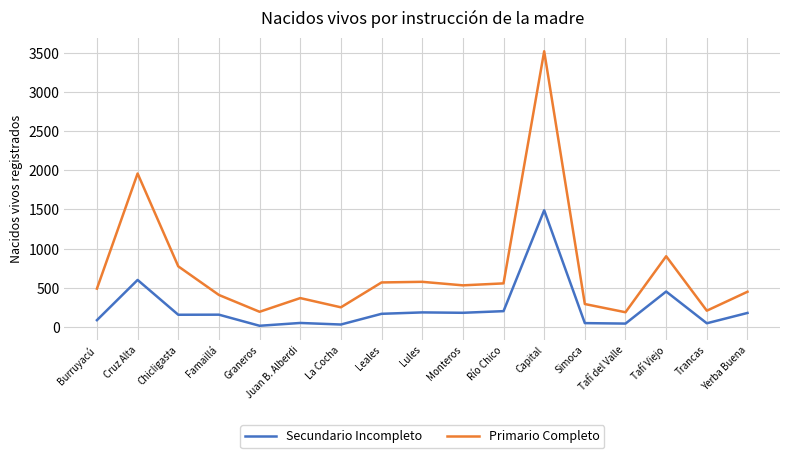

What position from the left is Juan B. Alberdi?

6